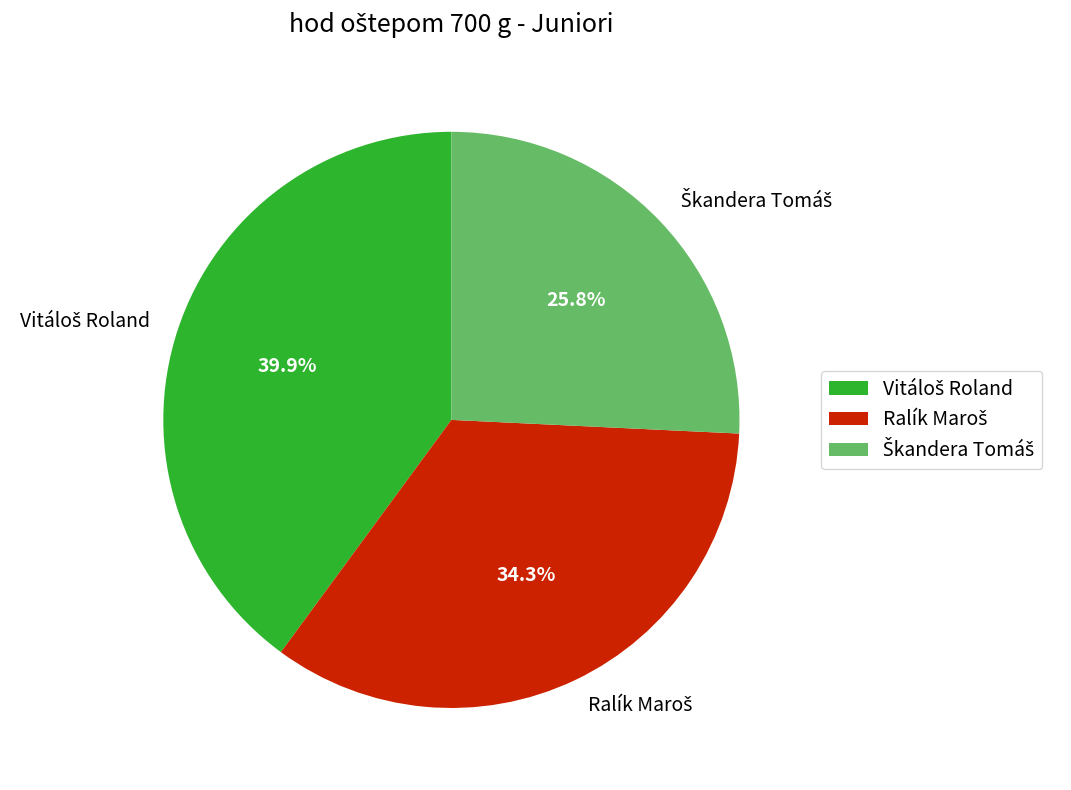

Is there any slice that represents more than half of the pie?

No